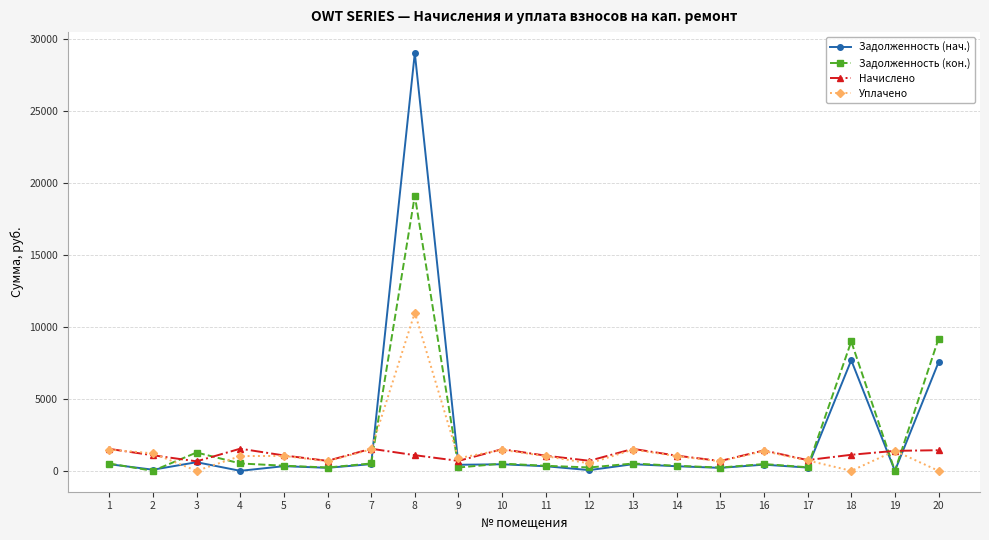

Rank the series by their maximum value, from lowest to highest.

Начислено, Уплачено, Задолженность (кон.), Задолженность (нач.)